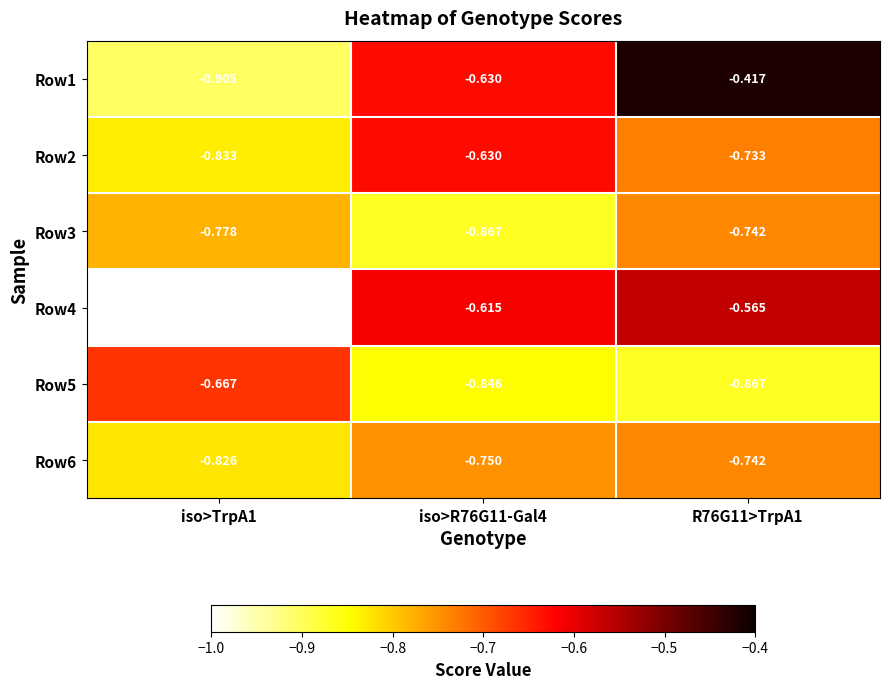

Is the value of Row4 at iso>TrpA1 greater than the value of Row2 at iso>TrpA1?

No